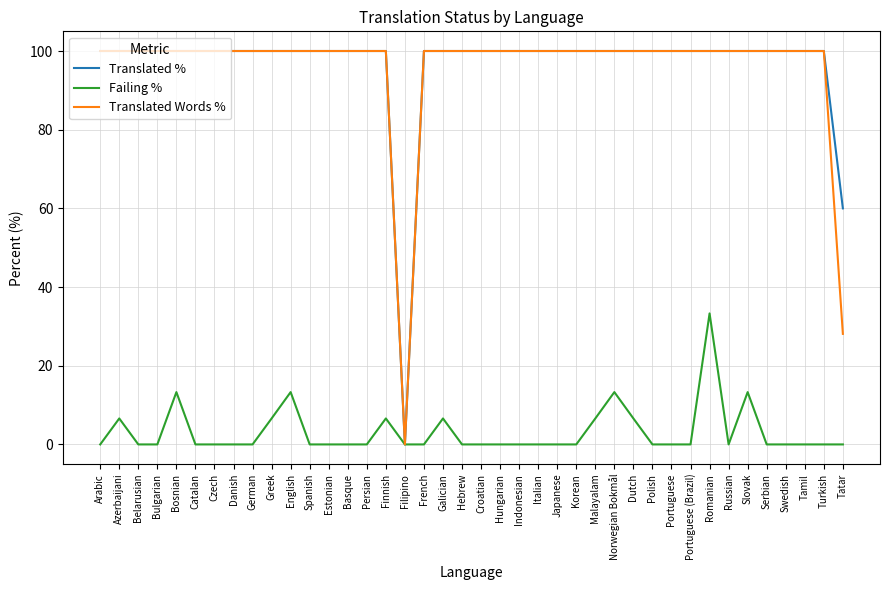

What is the spread (max minus min) of values at French?

100.0